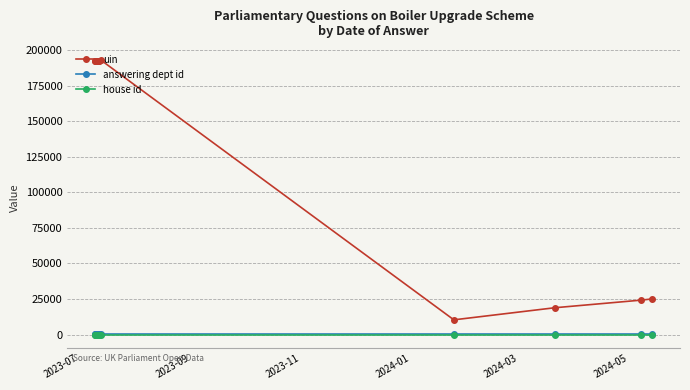

What is the smallest value displayed?

1